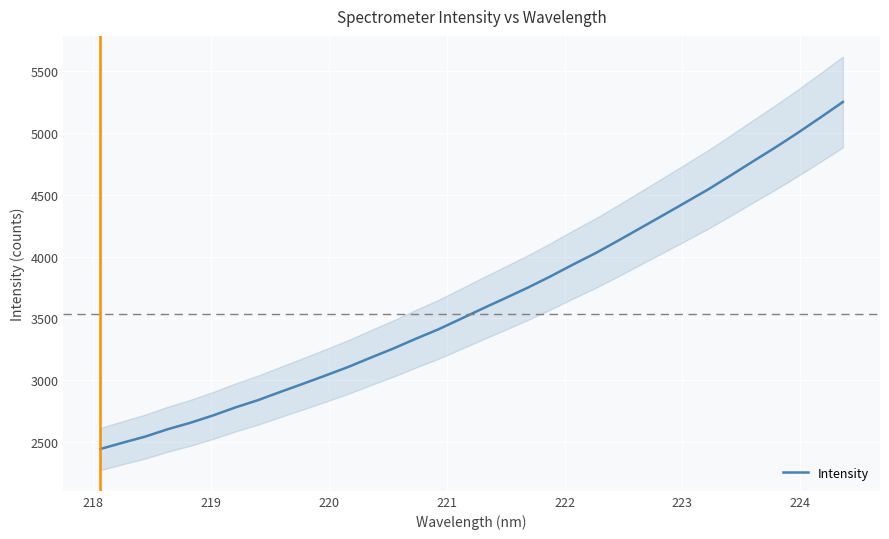

How many distinct data groups are displayed?

1